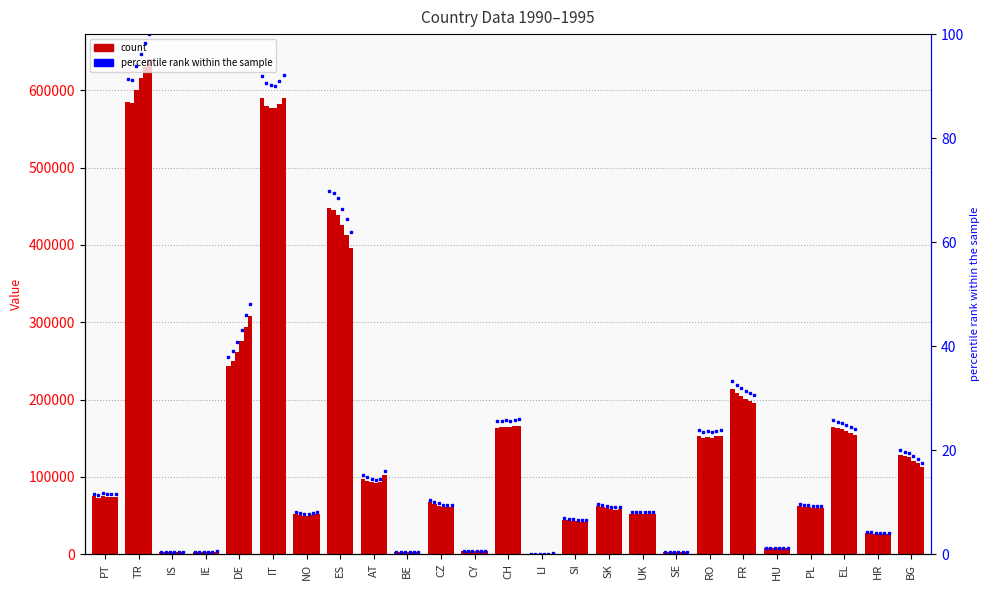

True or false: 1991 has a value of 19.7 at BG.

True